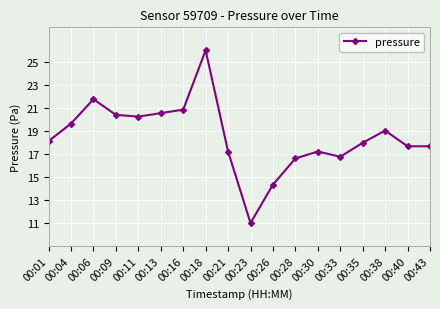

What is the difference between the values at 00:40 and 00:13?

2.9